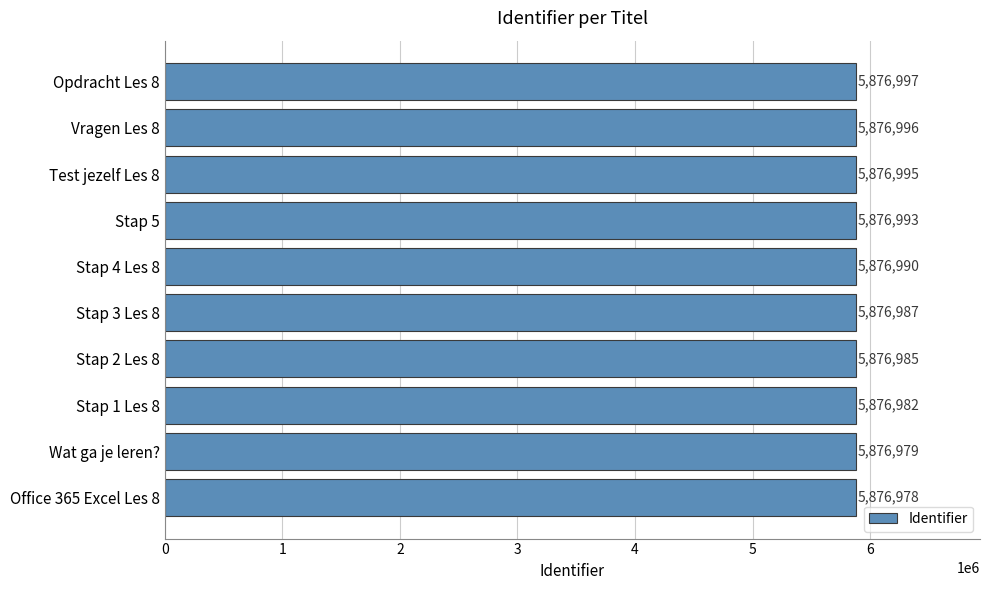

What is the maximum value shown in the chart?

5876997